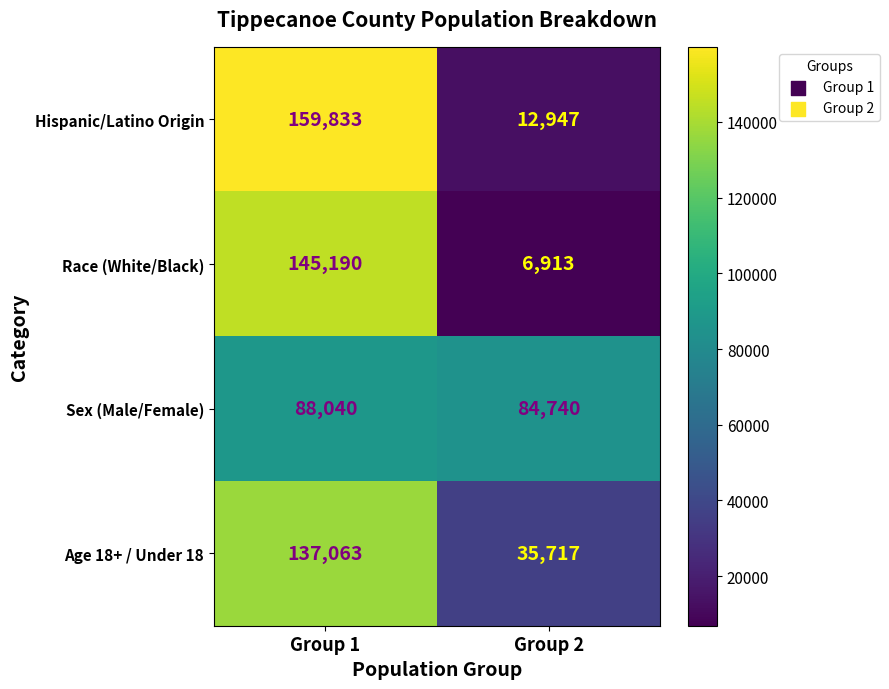

How many data points does each series have?

2